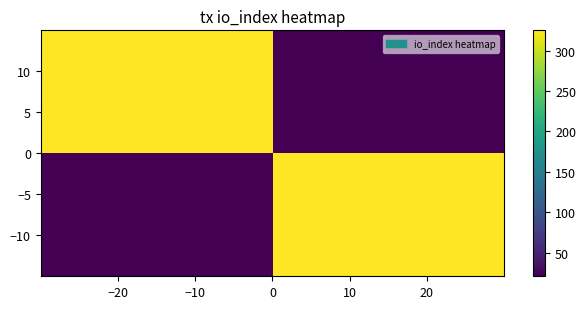

How many categories are shown in the chart?

2